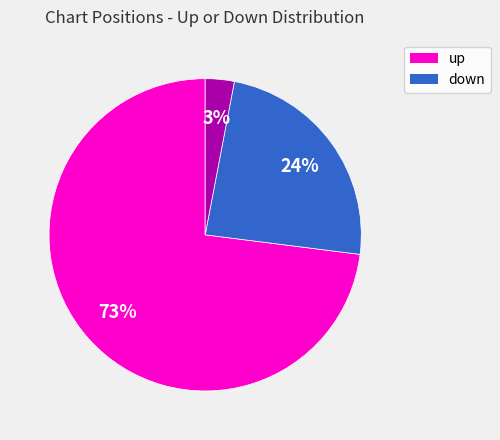

To the nearest percent, what is the difference between the largest and smallest slice percentages?

70%